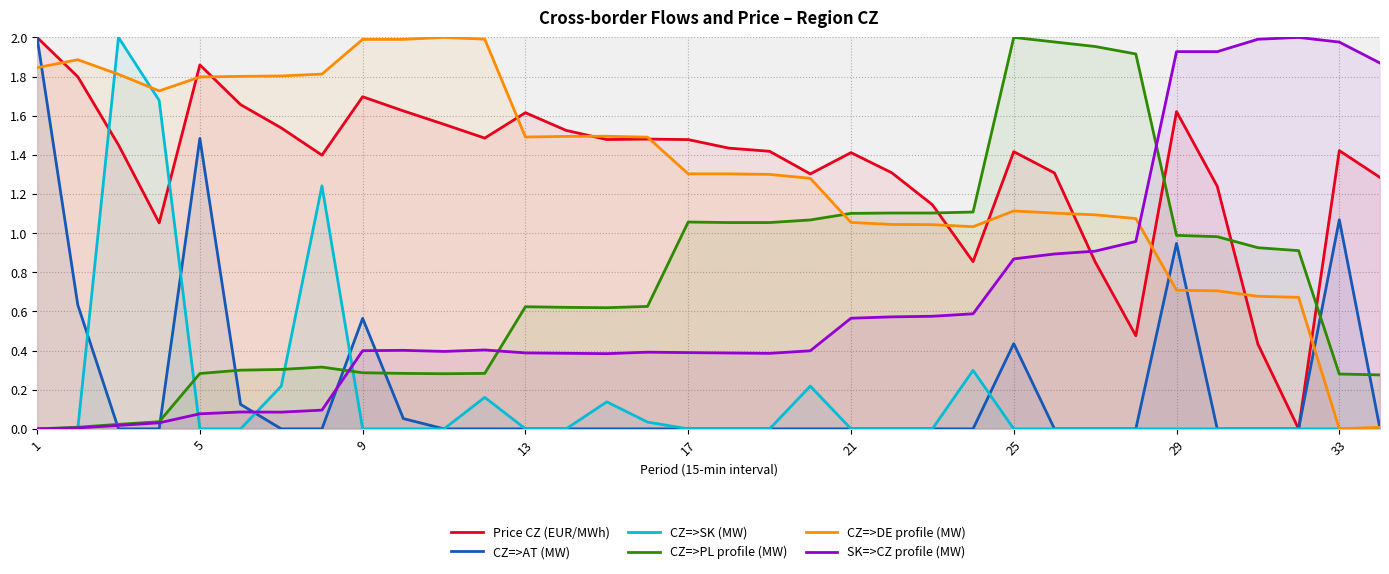

What is the average value of the Price CZ (EUR/MWh) series?

1.3